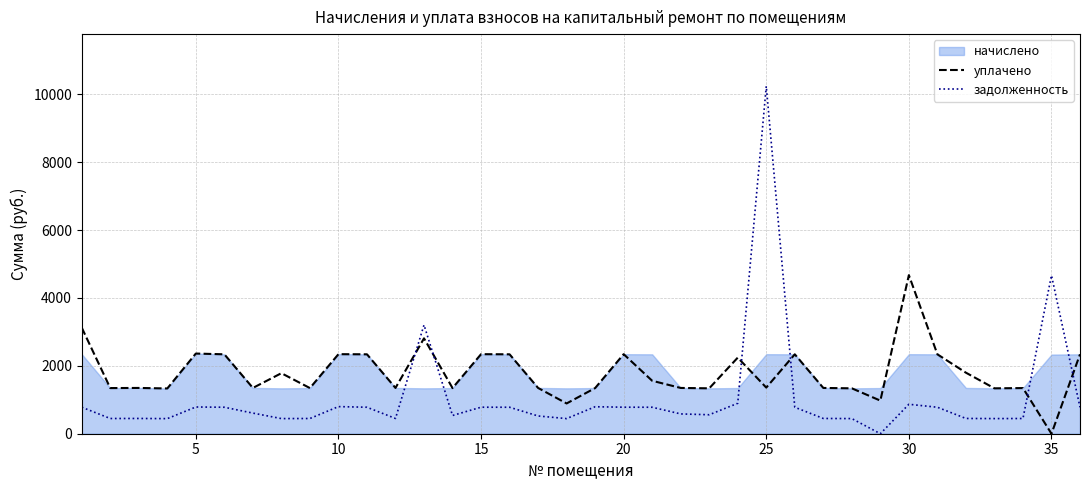

Which series ends up on top after the final intersection of уплачено and задолженность?

уплачено